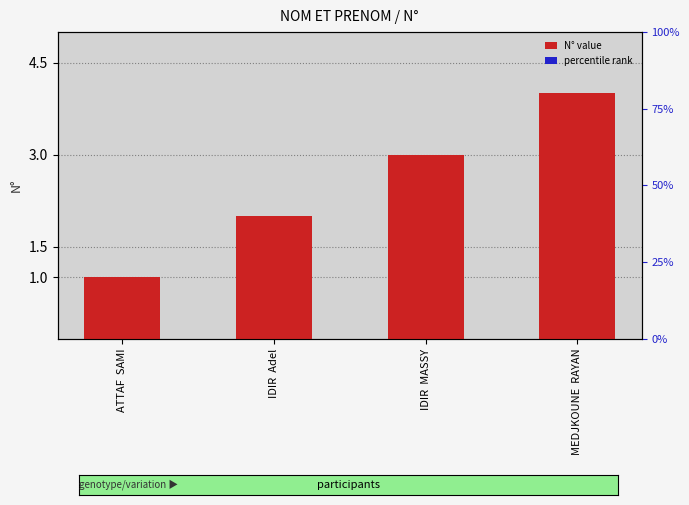

How many values are below 3?

2